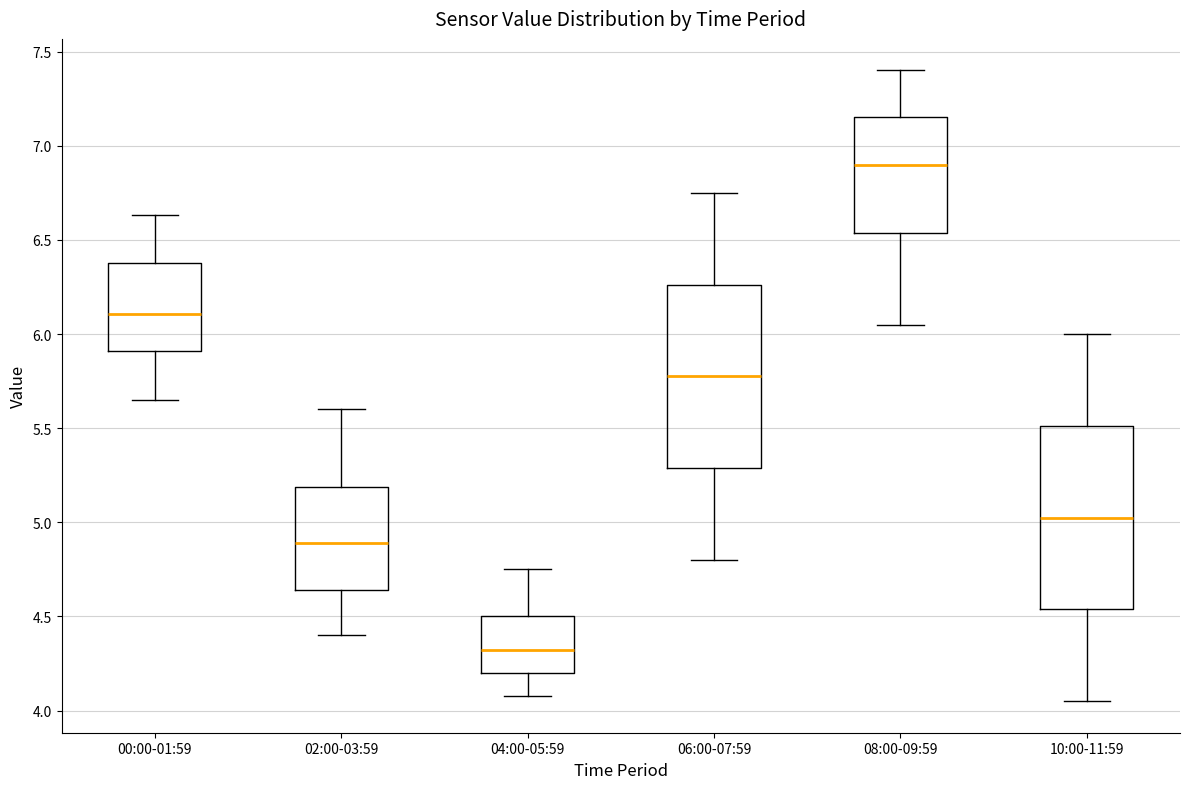

Reading left to right, transcribe this box plot: for each box, give where its median line is, the range the box spans, and where its two whiskers end, as read against the y-axis. The values are not printed on the chart, so give them approximately, as read against the axis.

00:00-01:59: median 6.10, box 5.90 to 6.40, whiskers 5.65 to 6.65
02:00-03:59: median 4.90, box 4.65 to 5.20, whiskers 4.40 to 5.60
04:00-05:59: median 4.30, box 4.20 to 4.50, whiskers 4.10 to 4.75
06:00-07:59: median 5.80, box 5.30 to 6.25, whiskers 4.80 to 6.75
08:00-09:59: median 6.90, box 6.55 to 7.15, whiskers 6.05 to 7.40
10:00-11:59: median 5.05, box 4.55 to 5.50, whiskers 4.05 to 6.00